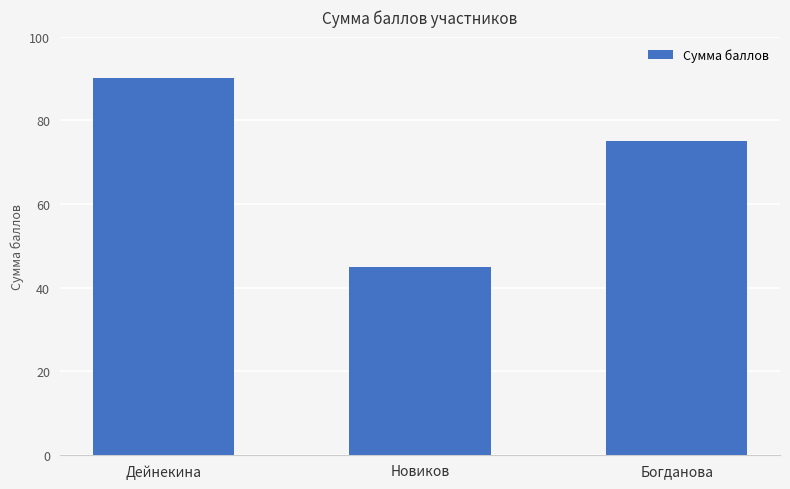

Which label corresponds to the smallest value in the chart?

Новиков